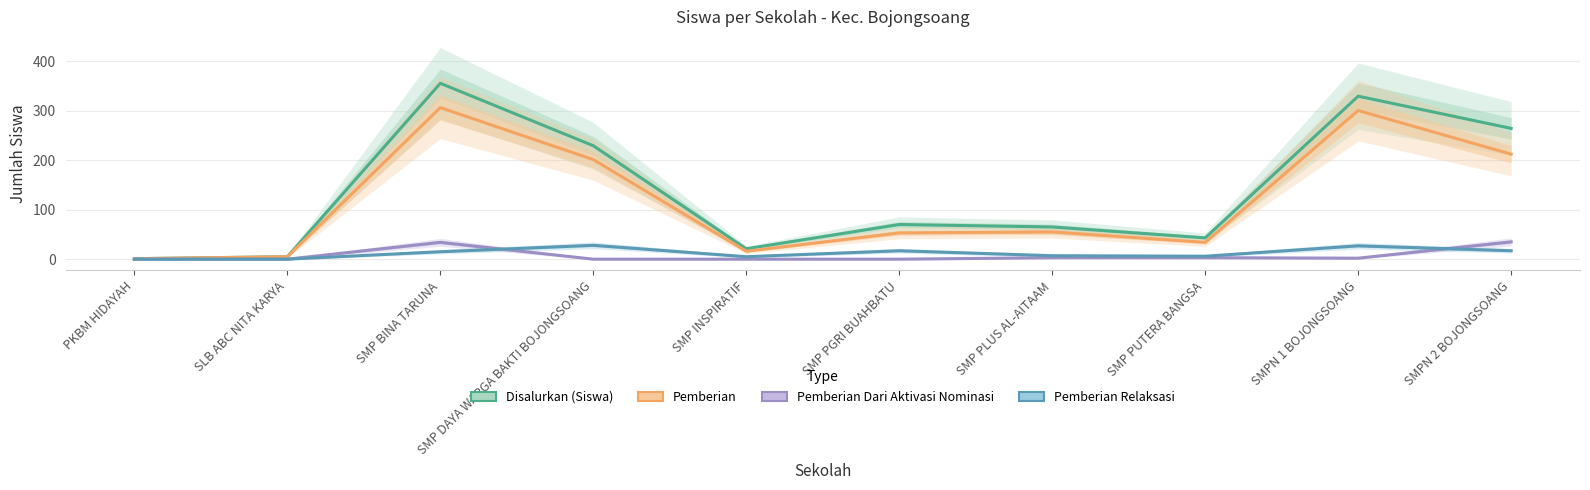

Which category has the highest value across all series?

SMP BINA TARUNA